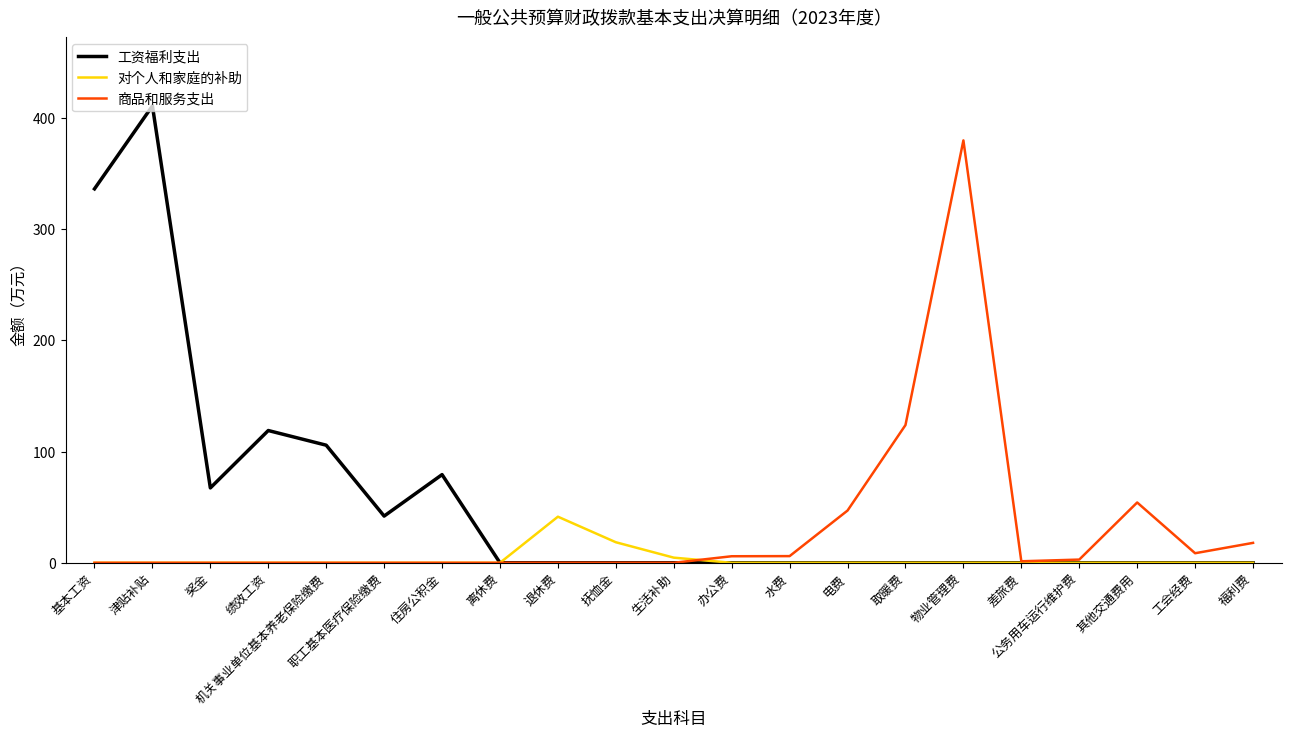

Where is 工资福利支出 nearest to the value 205?

绩效工资